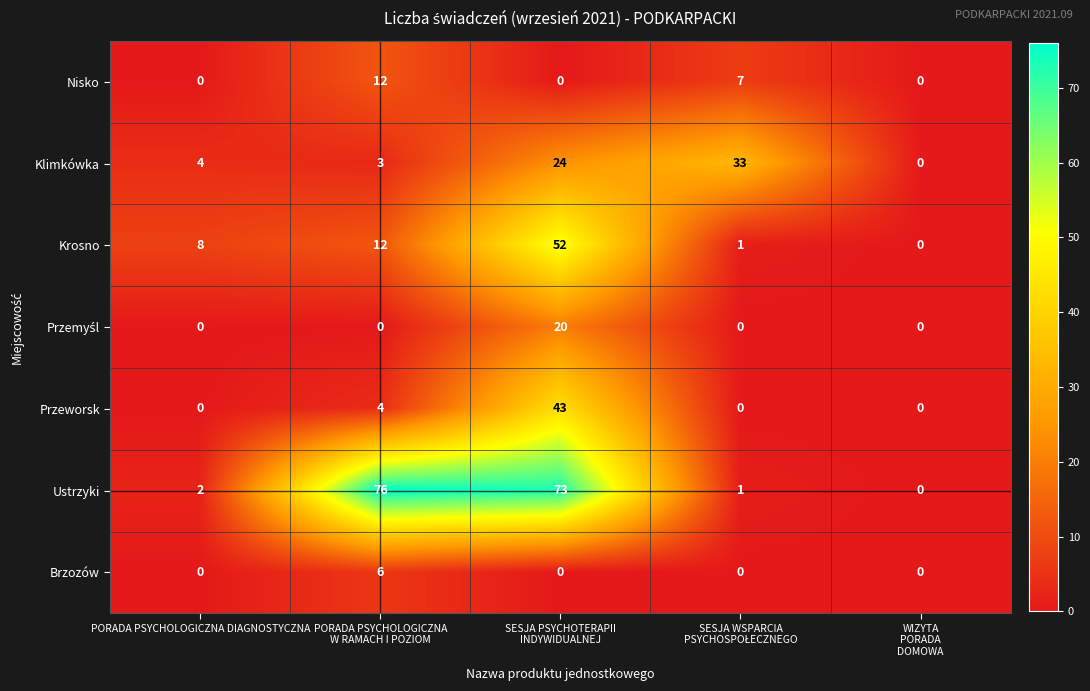

Which series has the largest range (max minus min)?

Ustrzyki